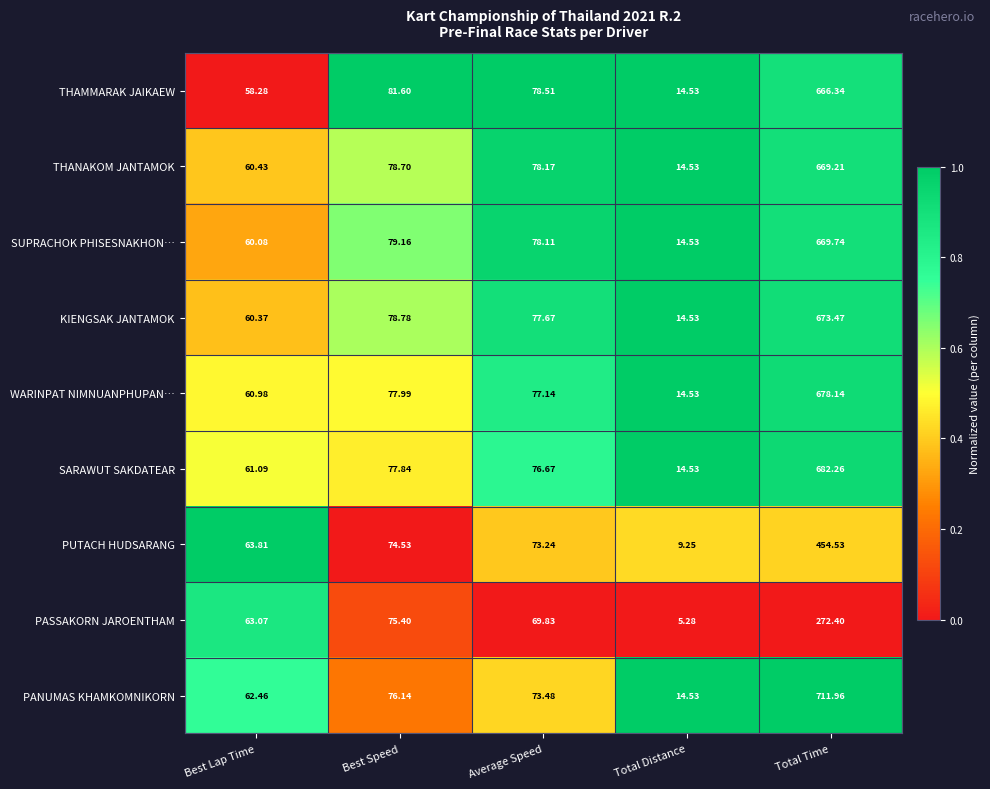

At which category is the sum across all series the highest?

Total Time